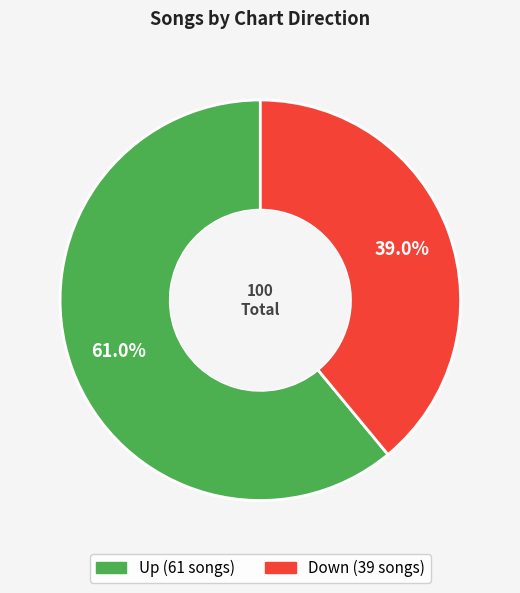

Does any single category account for the majority?

Yes